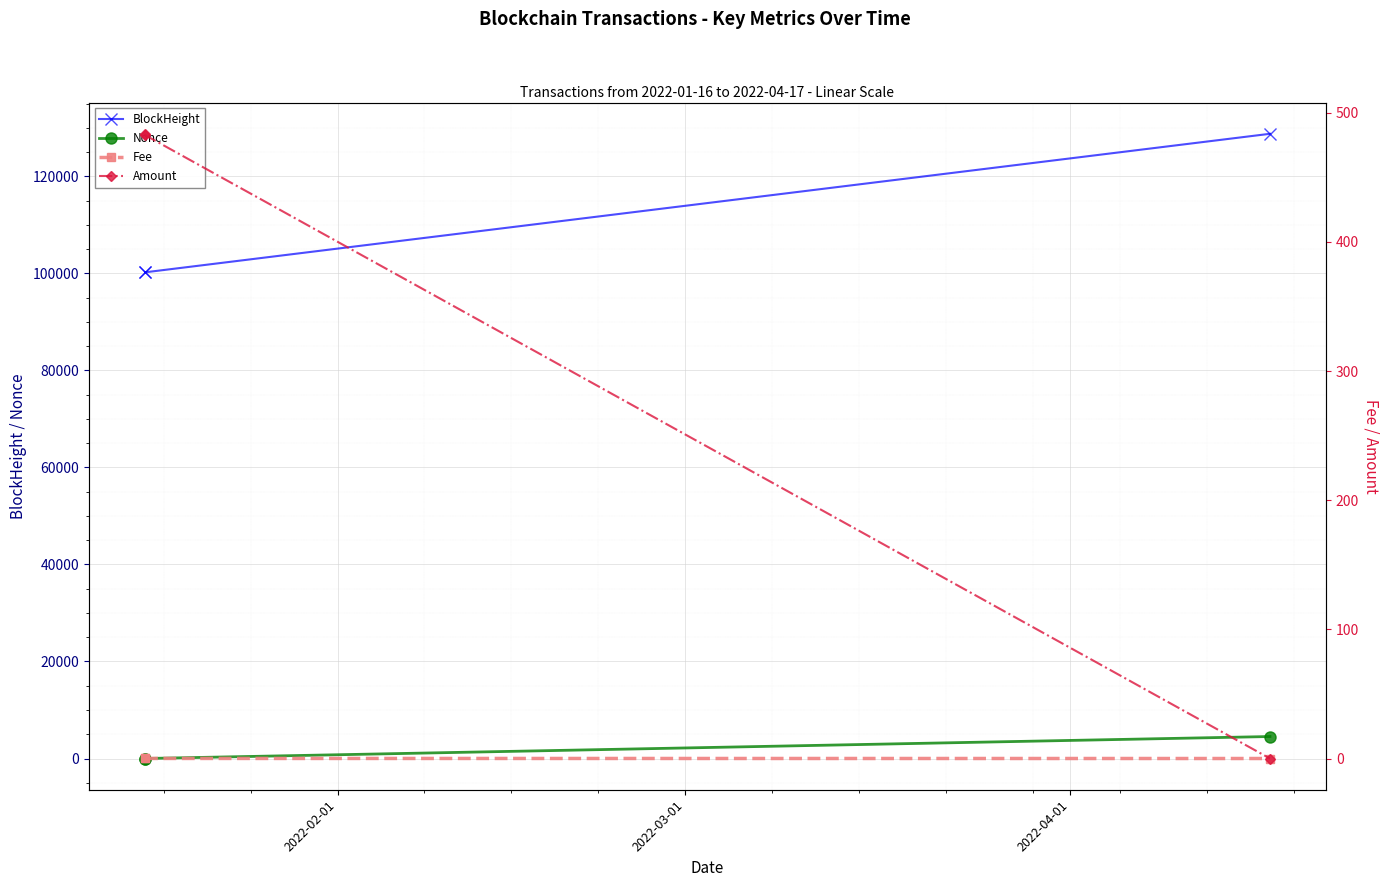

Reading left to right, list all the values displayed in this chart.

BlockHeight: 100205.0	100210.0	128758.0
Nonce: 1.0	0.0	4531.0
Fee: 0.0	0.1	0.0
Amount: 483.7	482.6	0.0